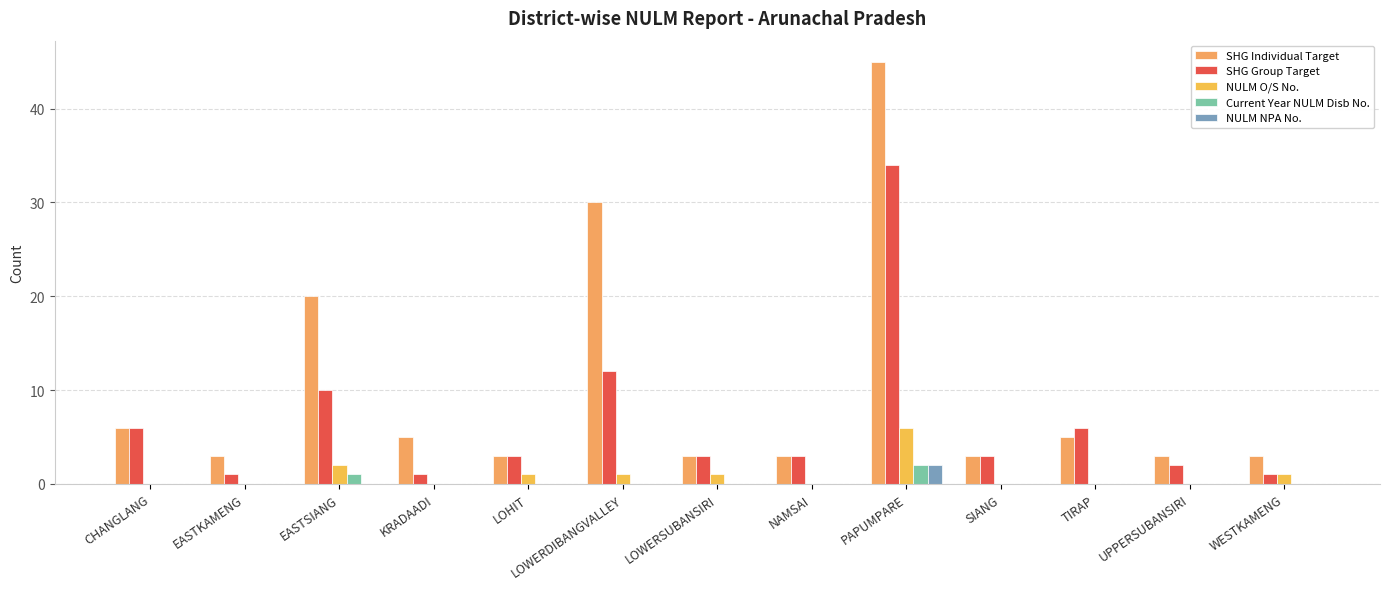

Are the bars grouped side by side (vs. stacked)?

Yes